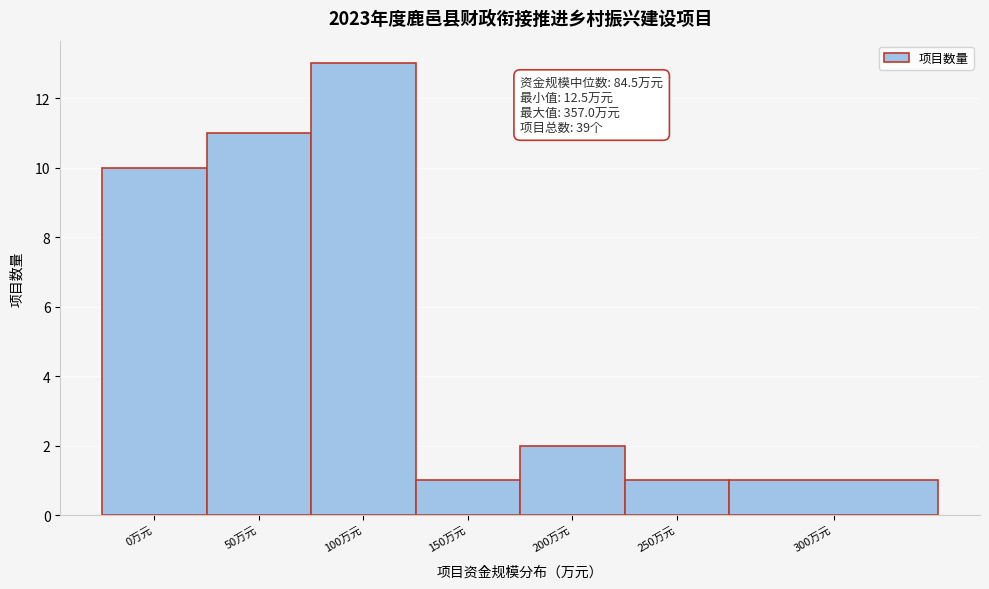

Reading left to right, transcribe all the data shown in this chart.

10	11	13	1	2	1	1